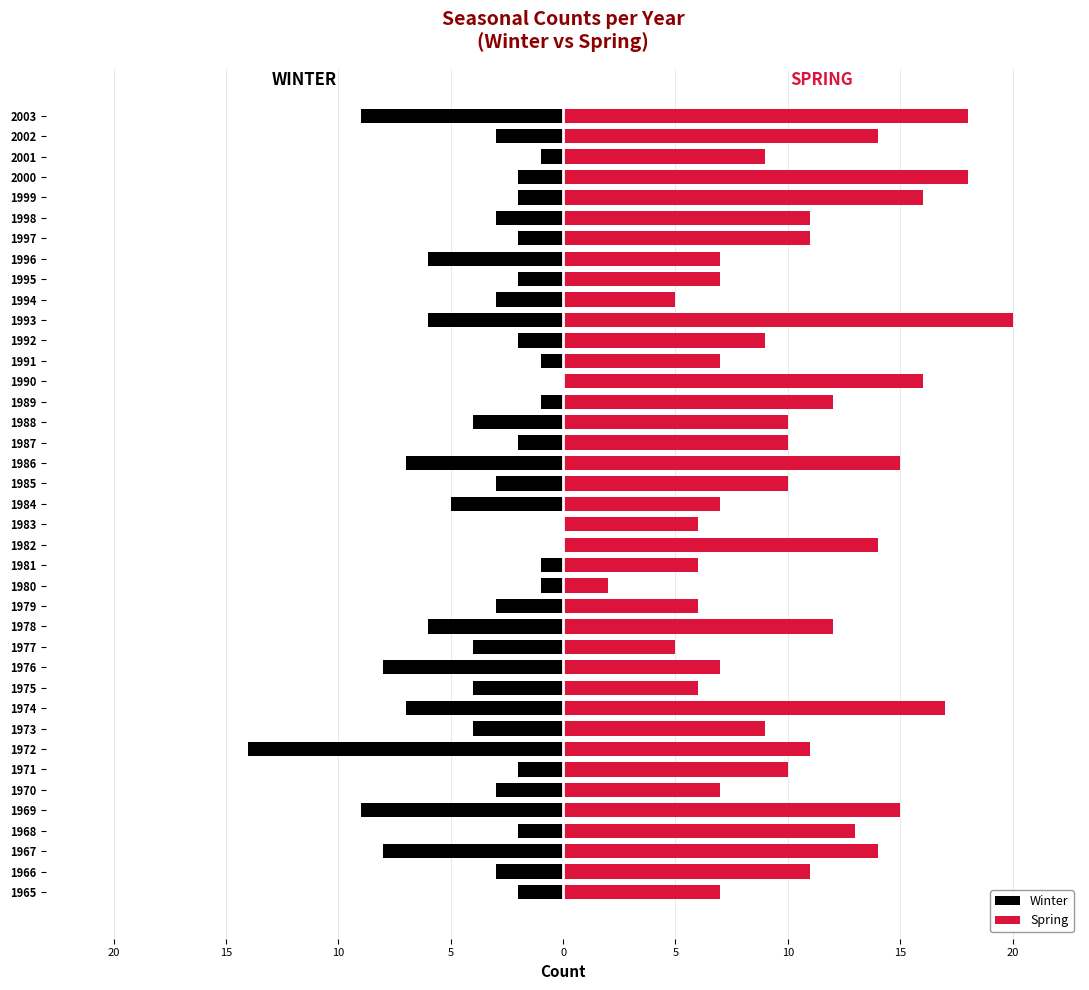

The value of Spring at 1999 is 4. True or false?

False